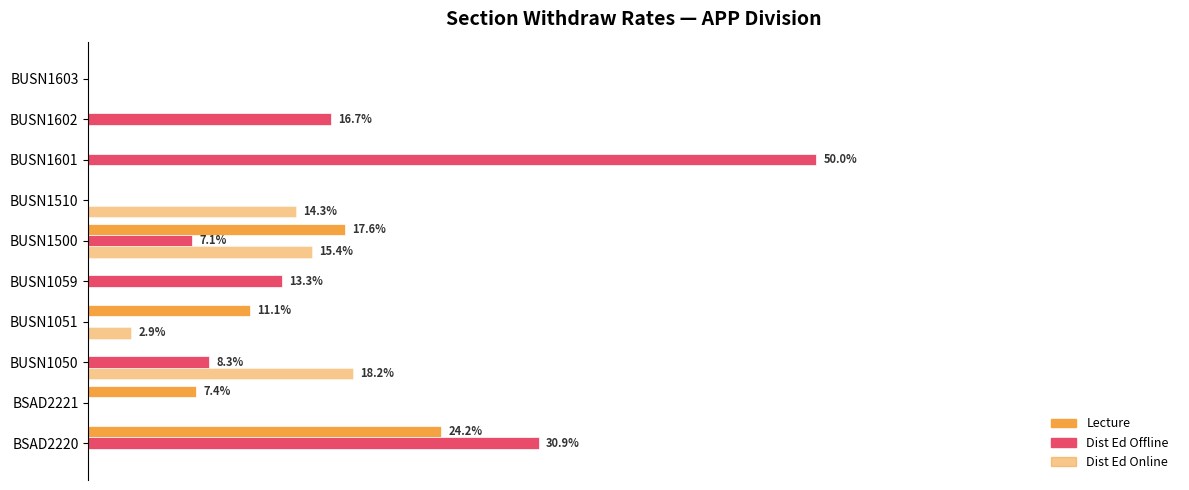

At how many categories does at least one series exceed 0?

9